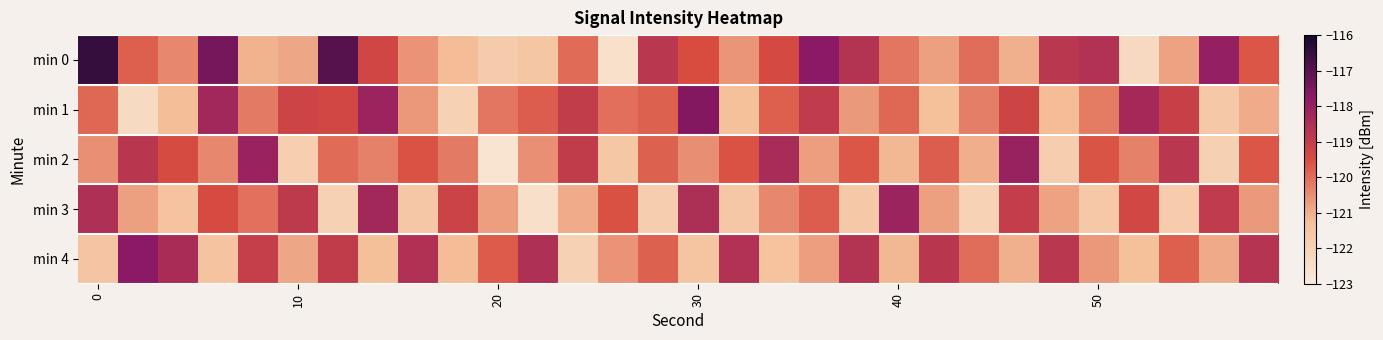

Reading left to right, list all the values displayed in this chart.

min 0: -116.5	-119.8	-120.4	-117.4	-121.1	-120.9	-117.0	-119.3	-120.6	-121.2	-121.7	-121.5	-120.0	-122.6	-118.8	-119.5	-120.6	-119.4	-117.8	-118.6	-120.1	-120.8	-120.0	-121.0	-118.8	-118.6	-122.3	-120.8	-117.9	-119.7
min 1: -119.9	-122.3	-121.2	-118.3	-120.2	-119.2	-119.3	-118.1	-120.6	-122.0	-120.1	-119.8	-119.0	-120.0	-119.8	-117.6	-121.3	-119.8	-118.9	-120.7	-119.9	-121.3	-120.2	-119.3	-121.2	-120.2	-118.3	-119.1	-121.6	-121.0
min 2: -120.5	-118.8	-119.4	-120.4	-118.1	-121.9	-120.0	-120.3	-119.6	-120.2	-122.7	-120.5	-119.0	-121.6	-119.8	-120.5	-119.6	-118.4	-120.8	-119.6	-121.1	-119.8	-121.0	-118.0	-121.8	-119.6	-120.3	-118.8	-121.9	-119.7
min 3: -118.5	-120.8	-121.4	-119.4	-120.1	-118.9	-122.0	-118.3	-121.6	-119.2	-120.7	-122.5	-121.0	-119.6	-121.8	-118.5	-121.6	-120.4	-119.8	-121.6	-118.1	-120.8	-122.0	-119.0	-120.8	-121.6	-119.3	-121.8	-118.9	-120.7
min 4: -121.5	-117.8	-118.4	-121.4	-119.1	-120.9	-119.0	-121.3	-118.6	-121.2	-119.7	-118.5	-122.0	-120.6	-119.8	-121.5	-118.6	-121.4	-120.8	-118.6	-121.1	-118.8	-120.0	-121.0	-118.8	-120.6	-121.3	-119.8	-120.9	-118.7